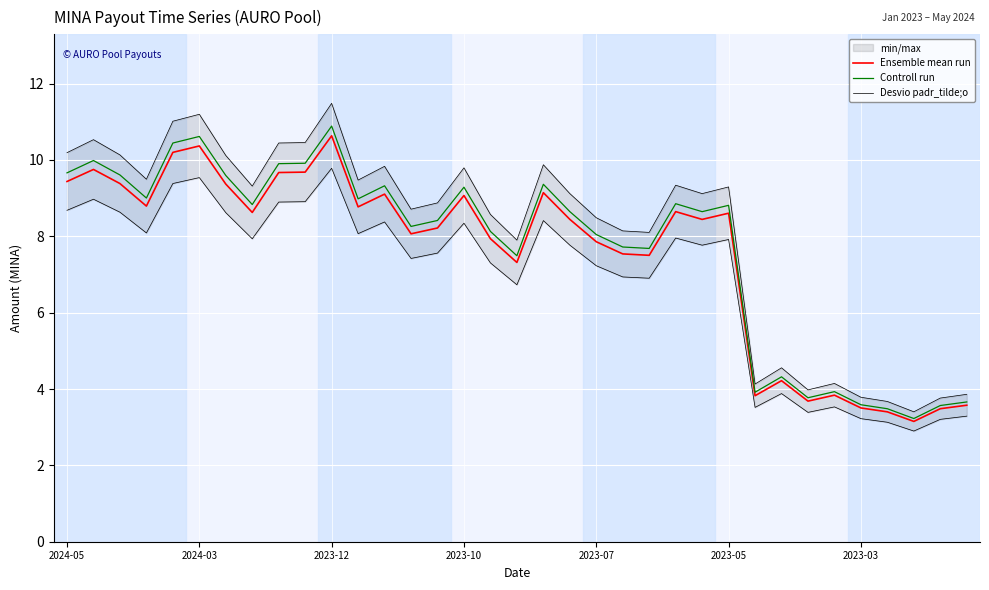

Reading left to right, extract all data points from this chart.

Ensemble mean run: 9.4	9.8	9.4	8.8	10.2	10.4	9.4	8.6	9.7	9.7	10.6	8.8	9.1	8.1	8.2	9.1	7.9	7.3	9.1	8.4	7.9	7.5	7.5	8.6	8.4	8.6	3.8	4.2	3.7	3.8	3.5	3.4	3.2	3.5	3.6
Controll run: 9.7	10.0	9.6	9.0	10.4	10.6	9.6	8.8	9.9	9.9	10.9	9.0	9.3	8.3	8.4	9.3	8.1	7.5	9.4	8.6	8.0	7.7	7.7	8.9	8.6	8.8	3.9	4.3	3.8	3.9	3.6	3.5	3.2	3.6	3.7
Desvio padr_tilde;o: 10.2	10.5	10.1	9.5	11.0	11.2	10.1	9.3	10.4	10.5	11.5	9.5	9.8	8.7	8.9	9.8	8.6	7.9	9.9	9.1	8.5	8.1	8.1	9.3	9.1	9.3	4.1	4.6	4.0	4.1	3.8	3.7	3.4	3.8	3.9